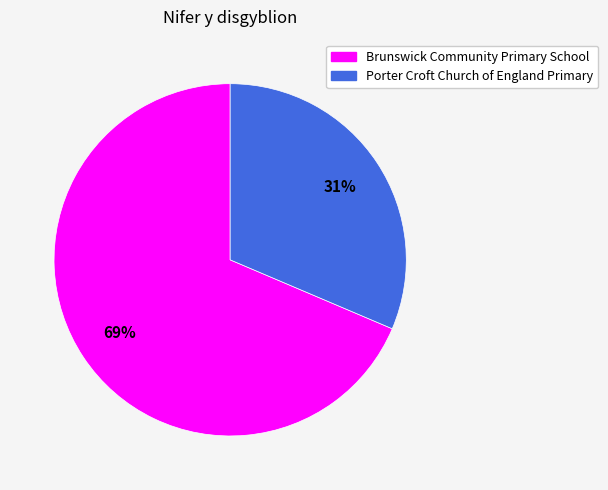

To the nearest percent, what percentage of the pie is Porter Croft Church of England Primary?

31%